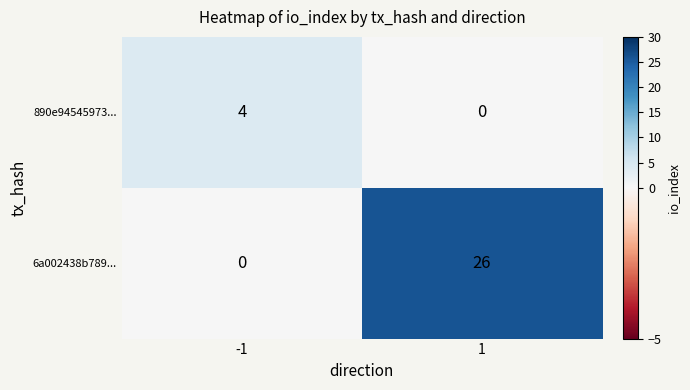

Reading left to right, list all the values displayed in this chart.

890e94545973...: 4	0
6a002438b789...: 0	26